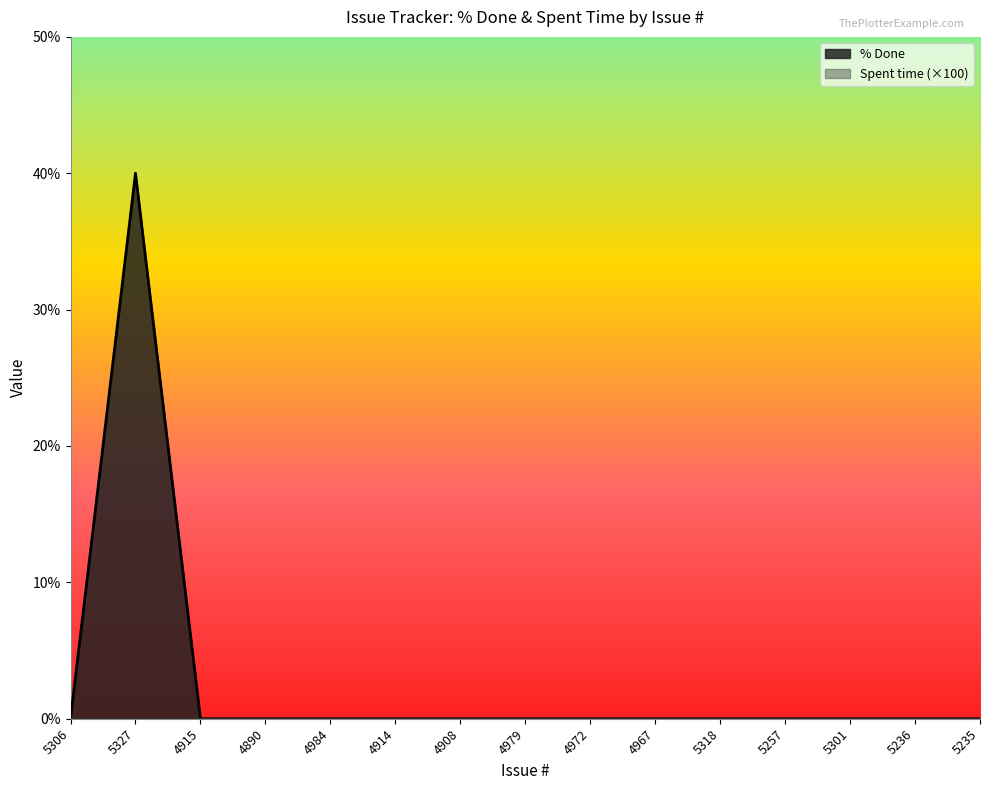

Count the number of categories in the chart.

15